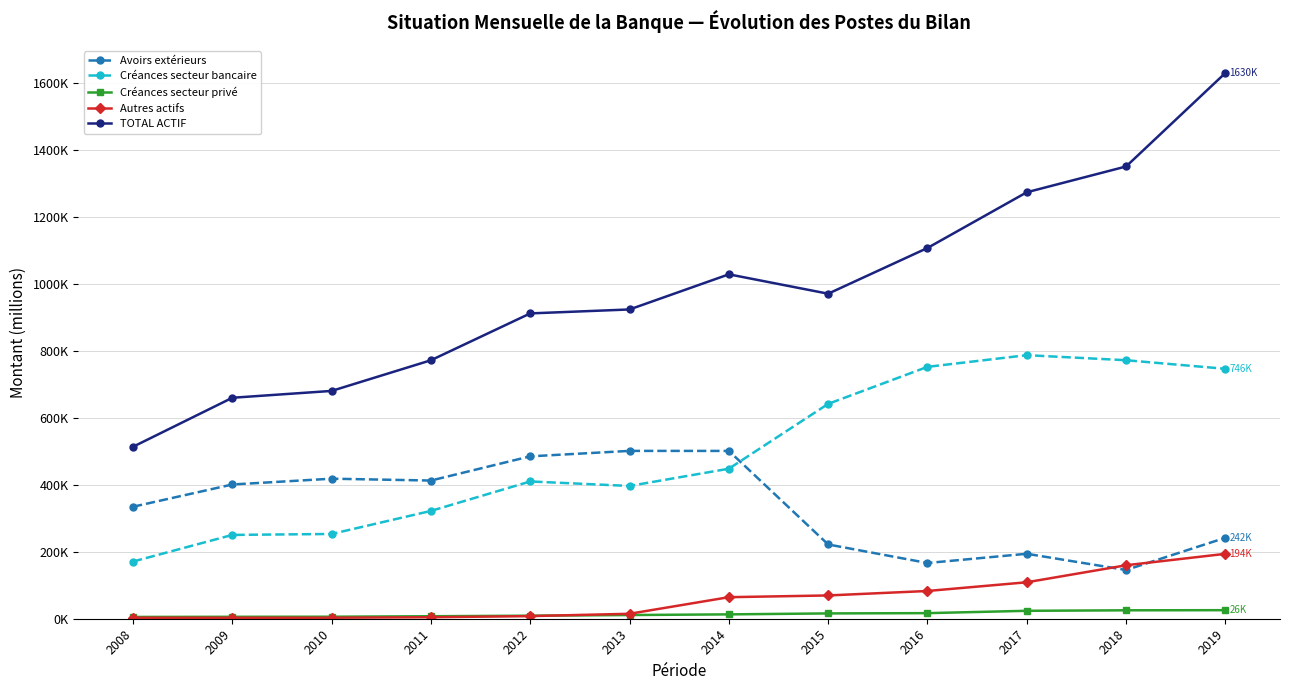

What is the sum of all Autres actifs values?

715213.9